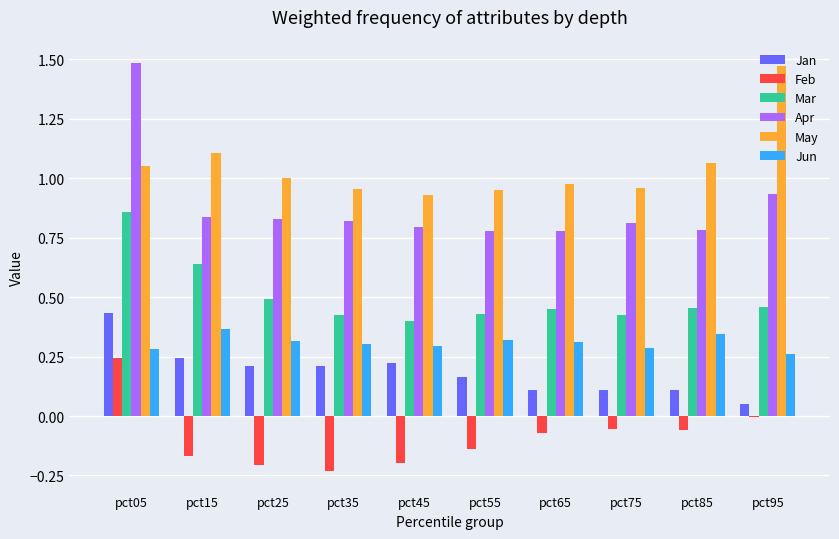

Is the value of Jun at pct85 greater than the value of Feb at pct25?

Yes